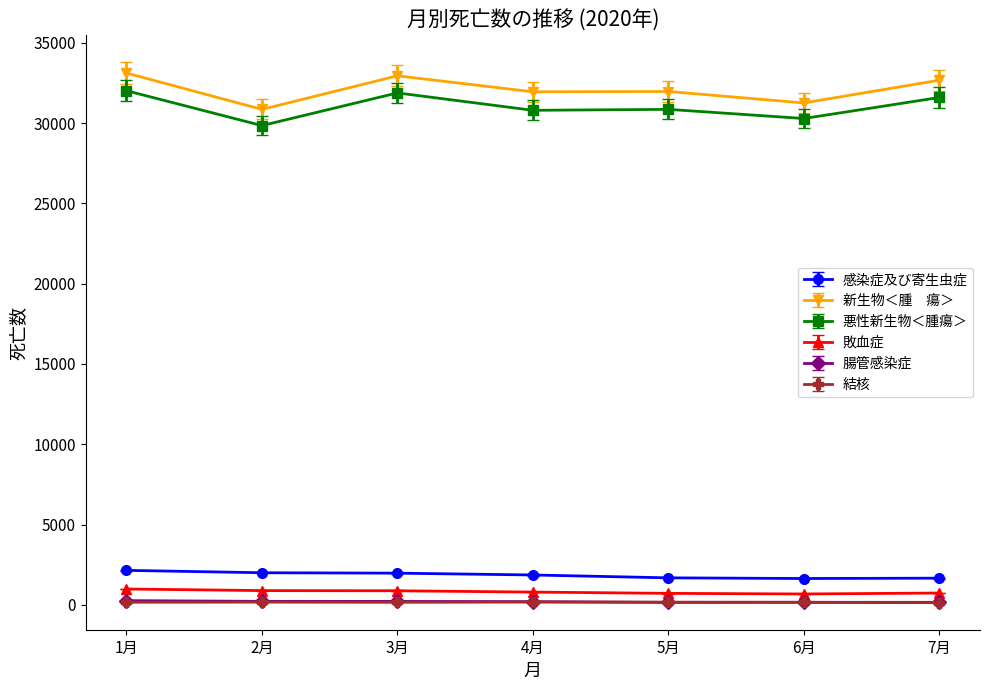

What is the maximum value shown in the chart?

33114